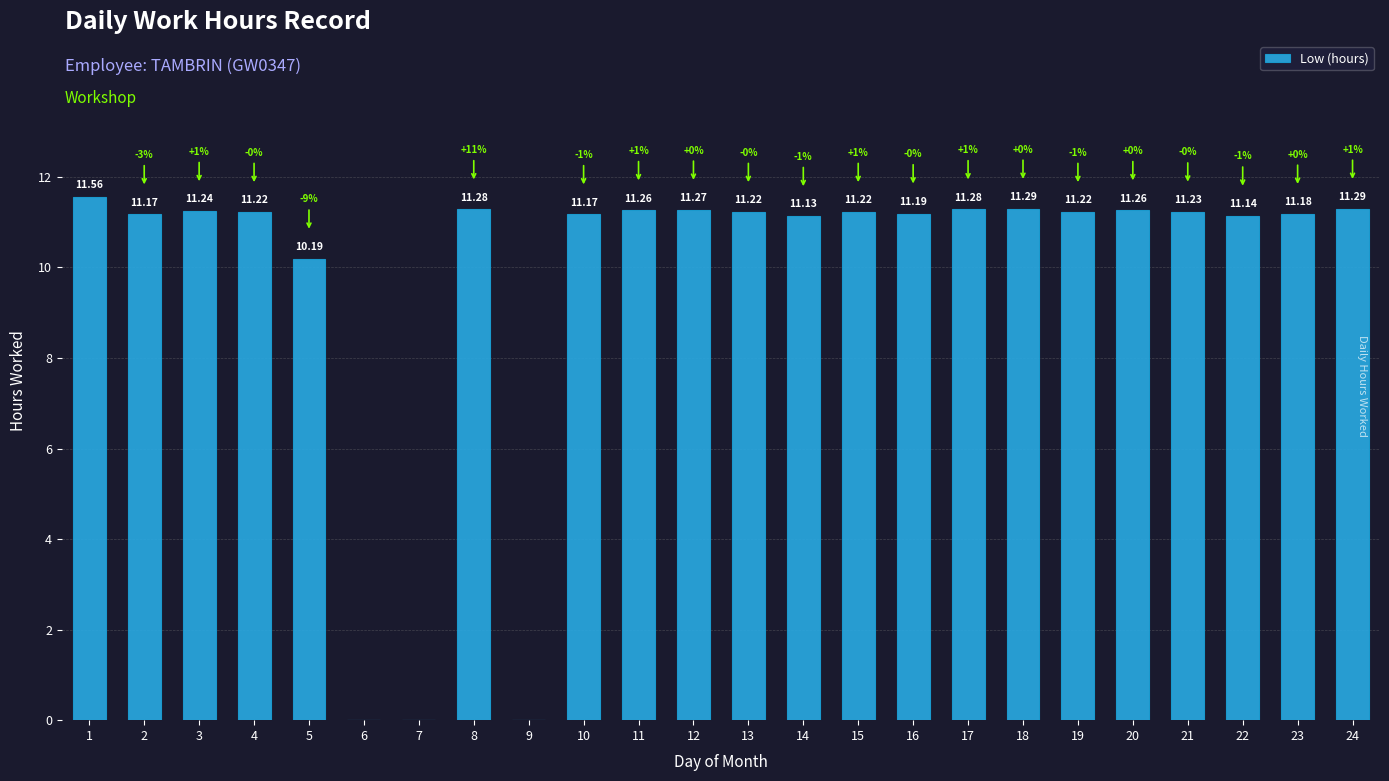

How many series are shown in this chart?

1